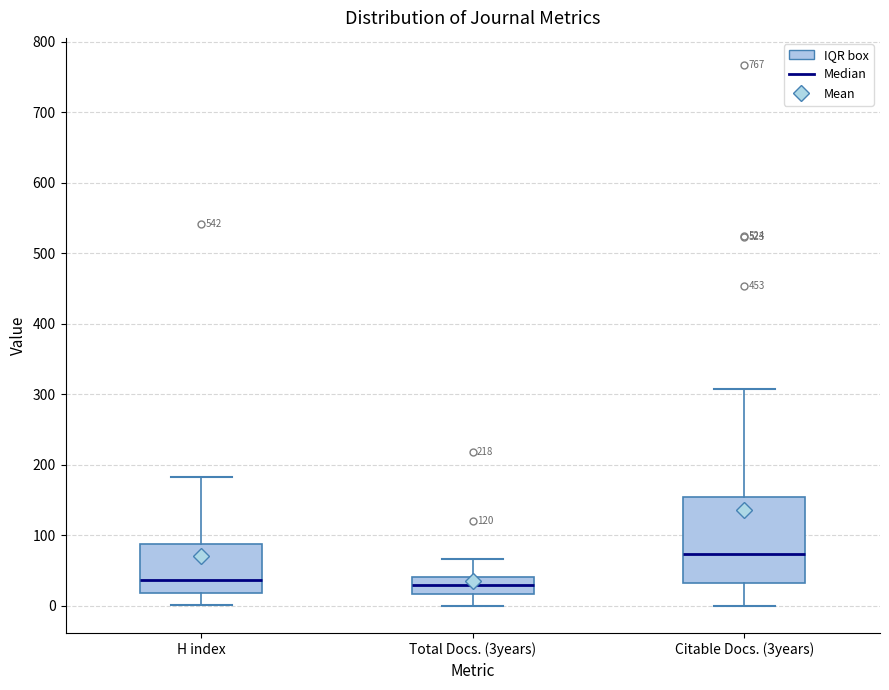

Where does the median line of the box for H index sit on the y-axis? The values are not printed on the chart, so give them approximately, as read against the axis.

40